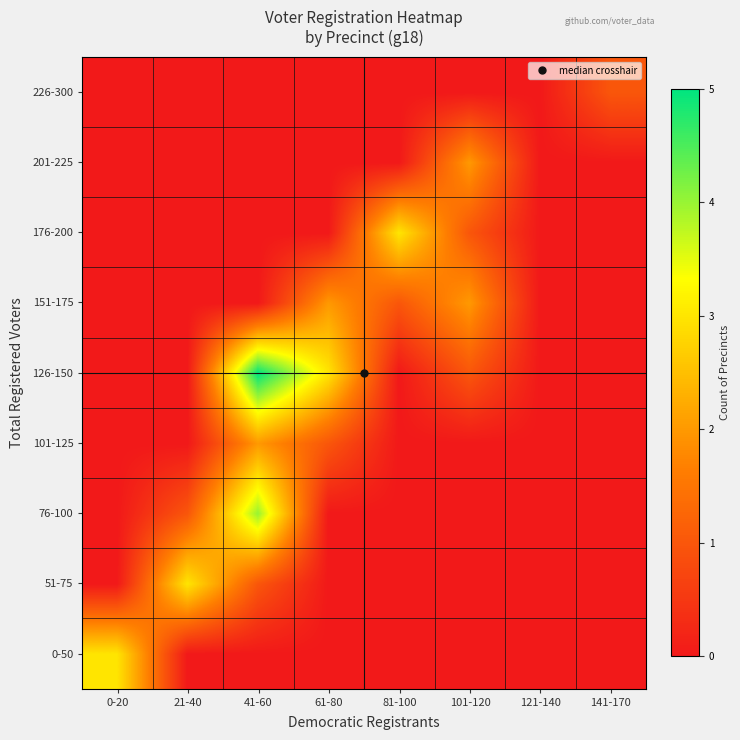

Which series has the widest spread of values?

126-150